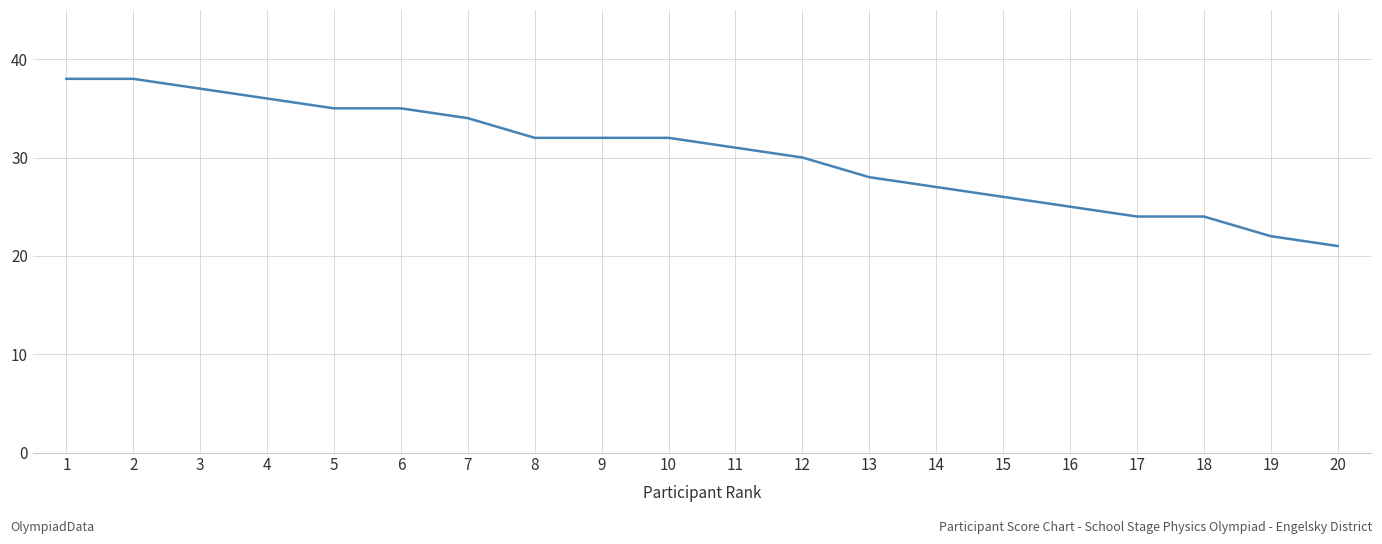

Reading left to right, list all the values displayed in this chart.

1=38	2=38	3=37	4=36	5=35	6=35	7=34	8=32	9=32	10=32	11=31	12=30	13=28	14=27	15=26	16=25	17=24	18=24	19=22	20=21